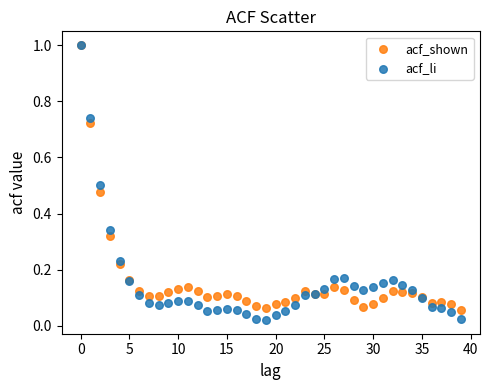

Which series contains the lowest Y value?

acf_li